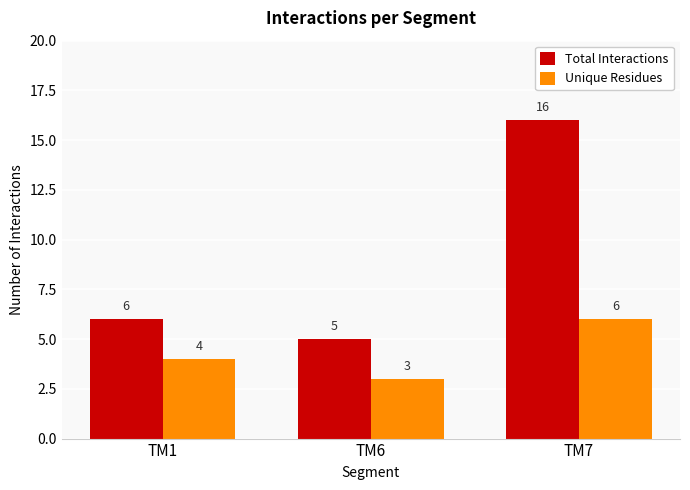

What is the value of the Total Interactions bar at the 3rd from the left?

16